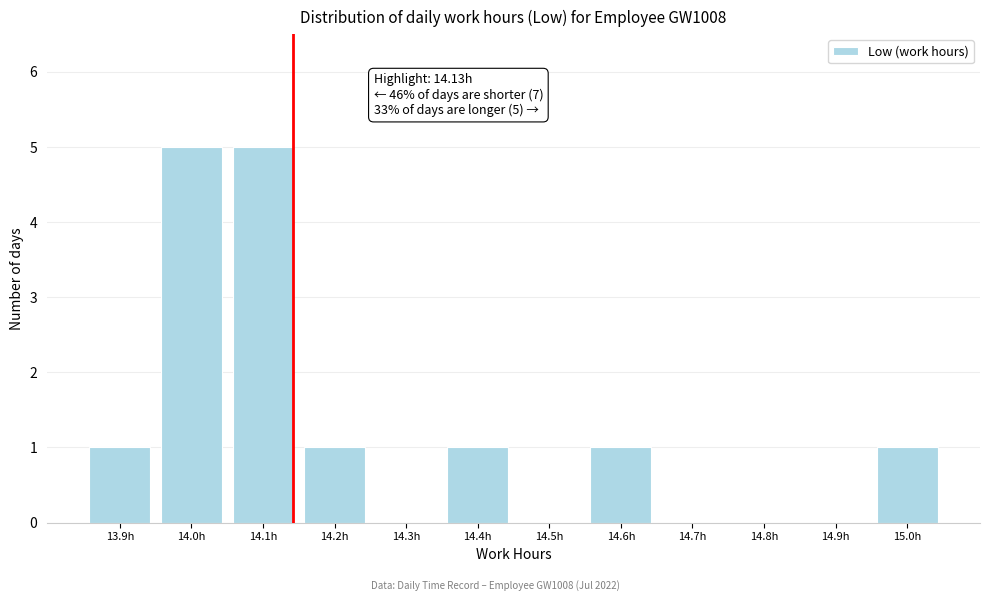

Reading left to right, list all the values displayed in this chart.

13.9h=1	14.0h=5	14.1h=5	14.2h=1	14.3h=0	14.4h=1	14.5h=0	14.6h=1	14.7h=0	14.8h=0	14.9h=0	15.0h=1